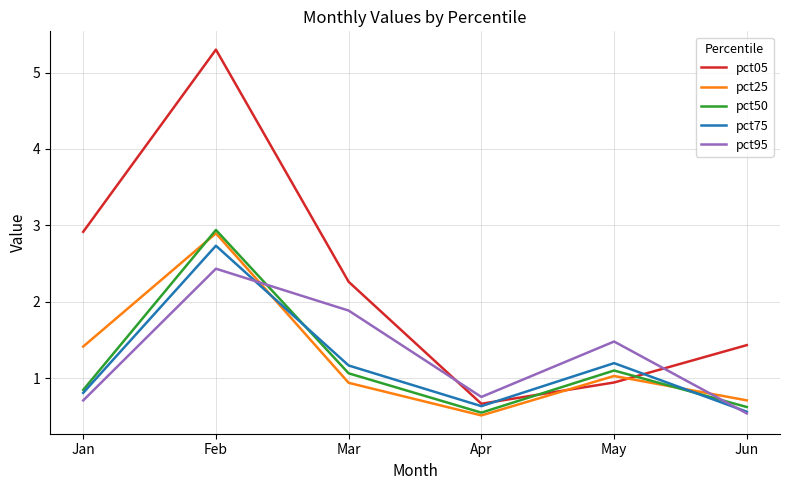

How many values in the pct25 series are below 1?

3